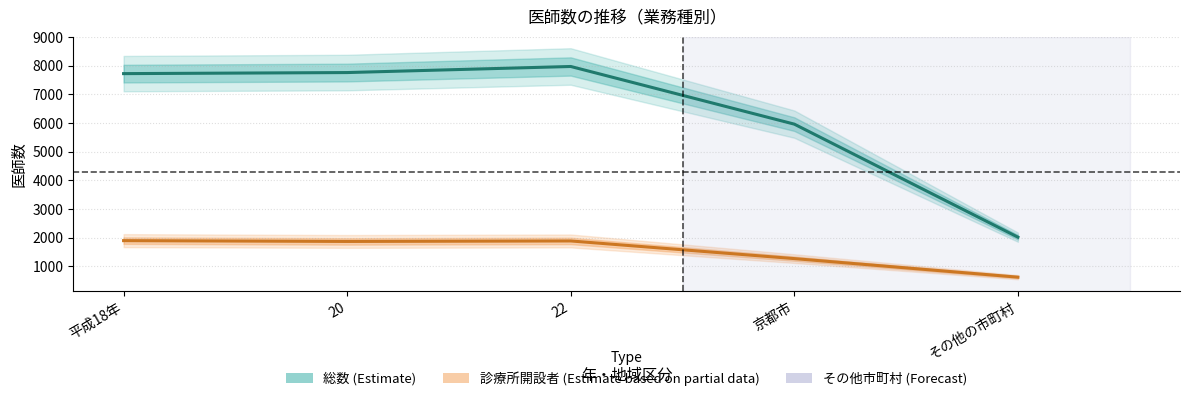

Does the chart have visible grid lines?

Yes